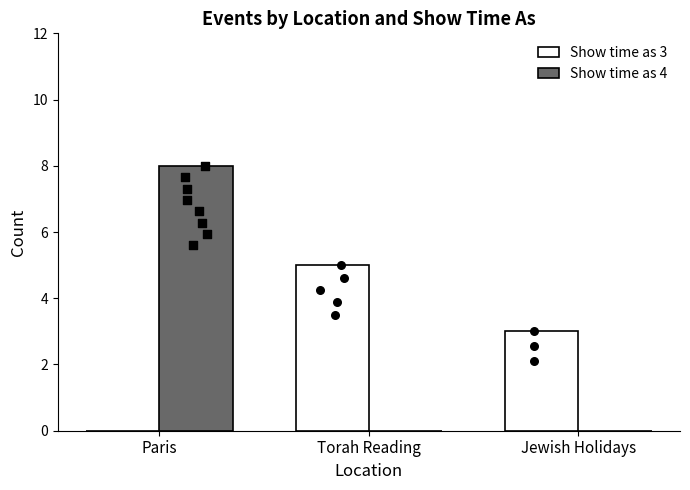

Which series contains the highest Y value?

Show time as 4